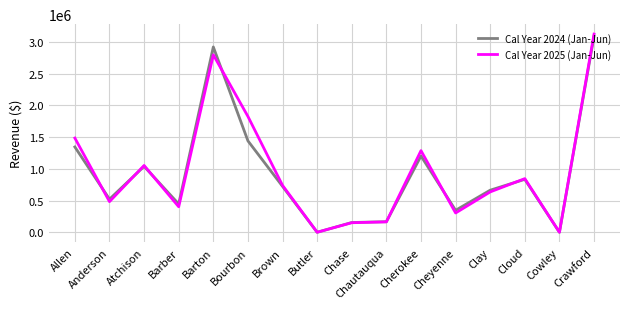

At which label is Cal Year 2025 (Jan-Jun) closest to 1563320?

Allen